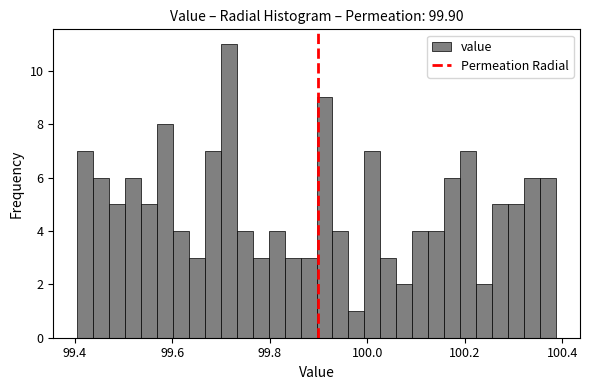

Around what value on the x-axis is the tallest bar? Give the approximate position of its centre, as read against the axis.

99.72